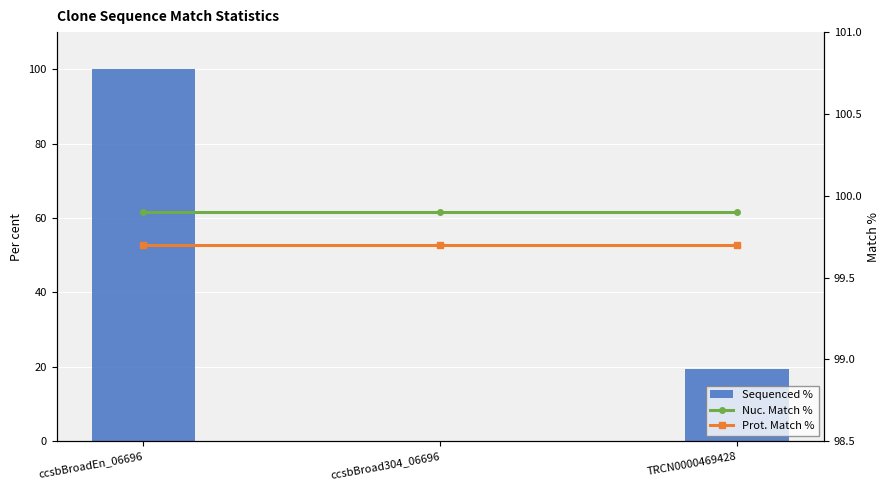

What is the sum of the Sequenced % values at ccsbBroadEn_06696 and ccsbBroad304_06696?

100.0